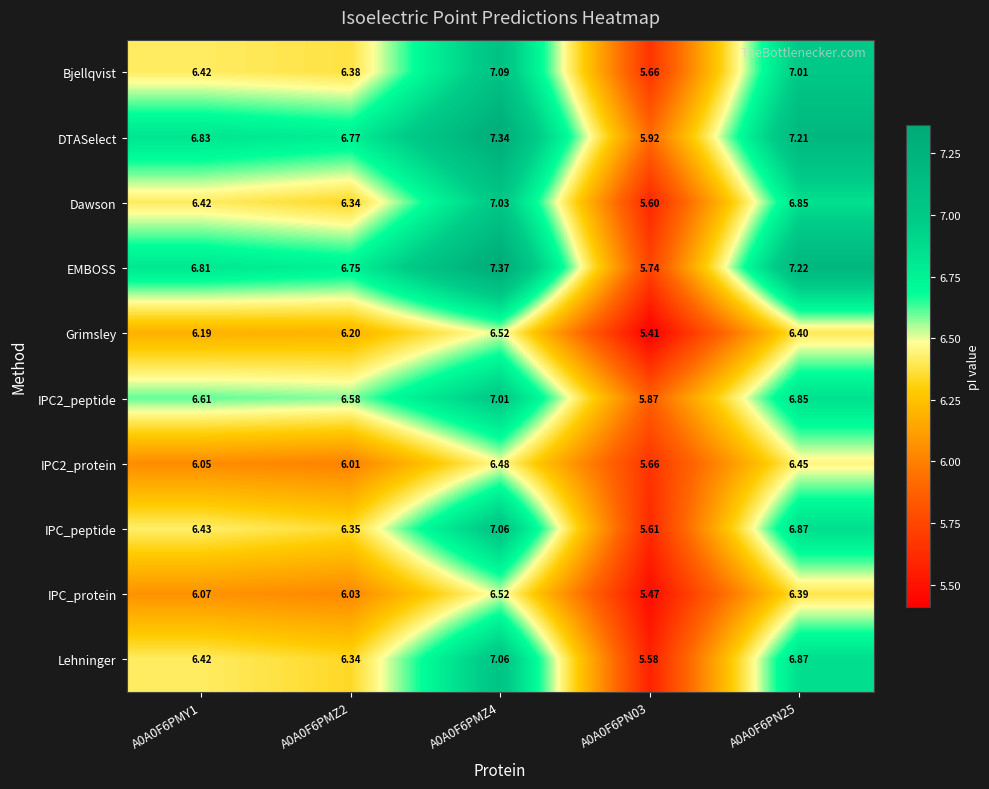

At how many categories does at least one series exceed 7?

2